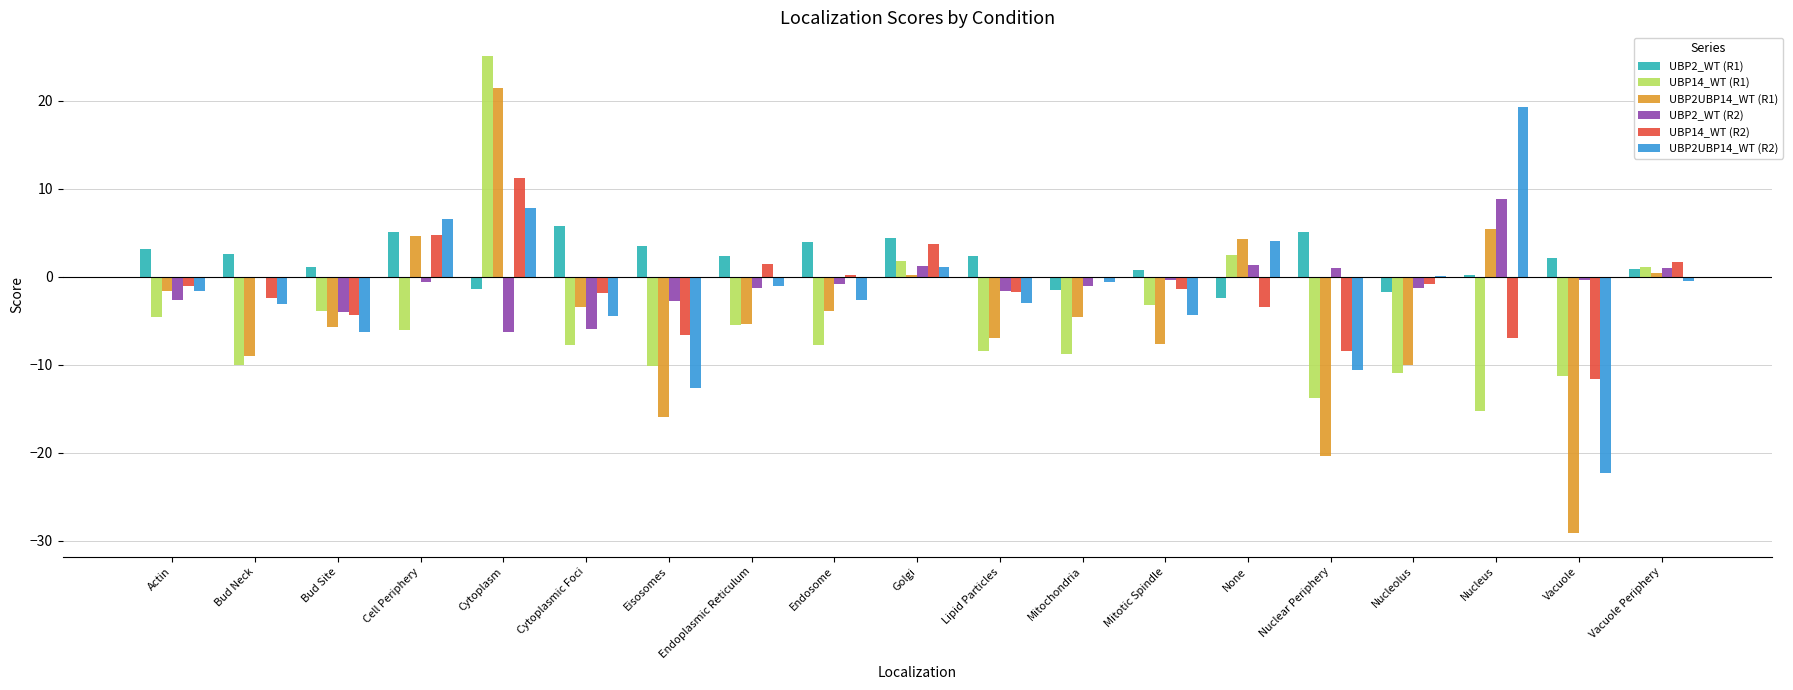

At how many categories does at least one series exceed 4?

7